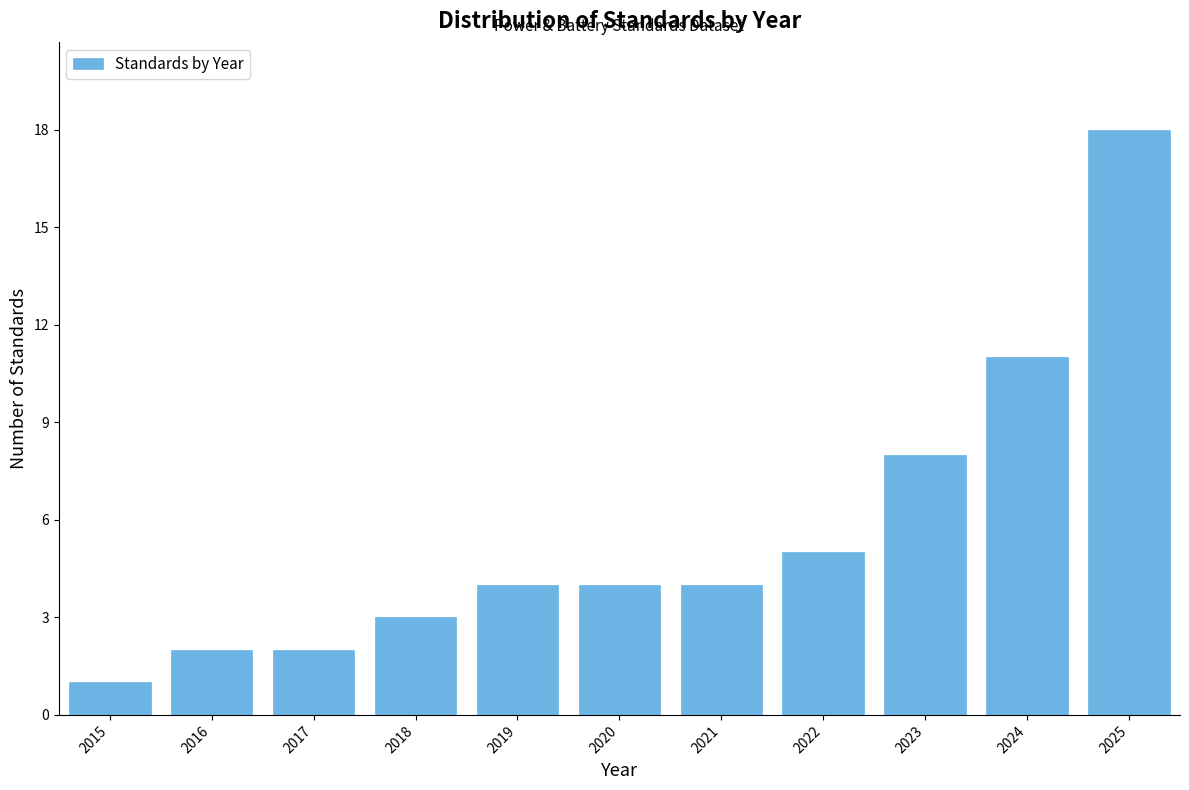

Reading right to left, transcribe all the data shown in this chart.

2025=18	2024=11	2023=8	2022=5	2021=4	2020=4	2019=4	2018=3	2017=2	2016=2	2015=1